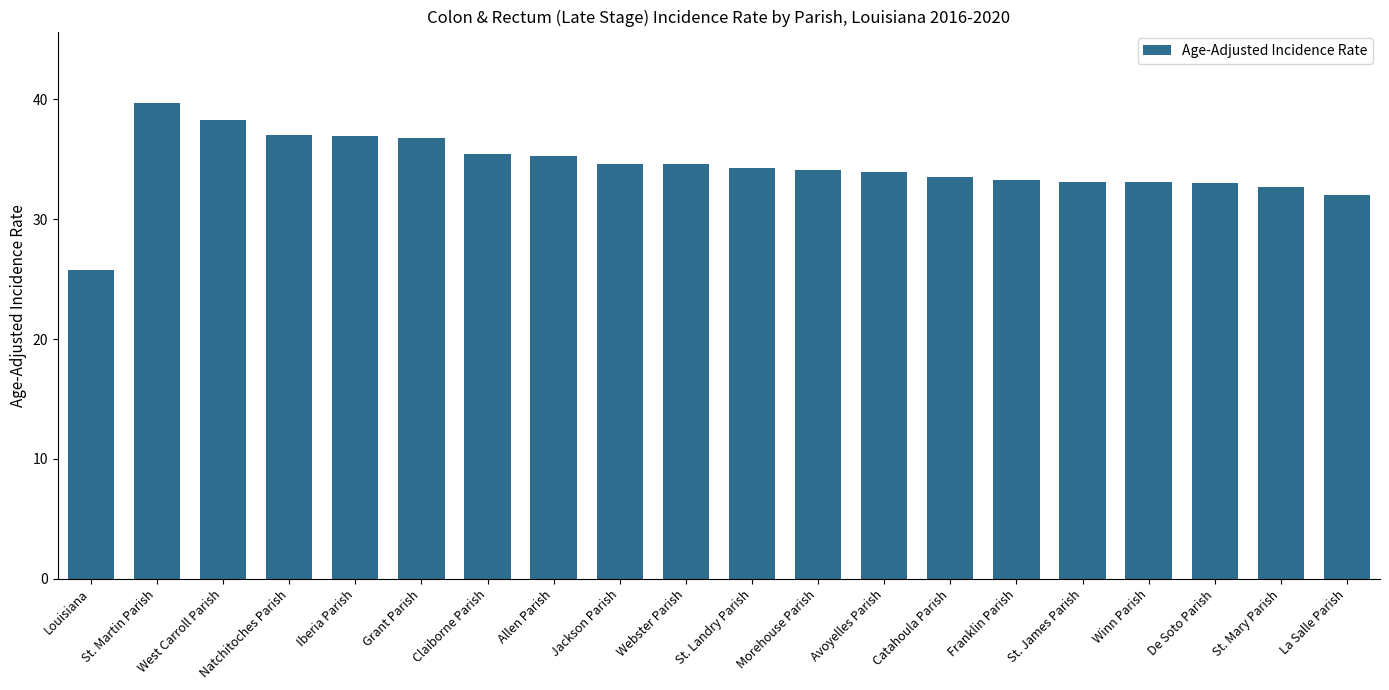

What is the sum of all values?

687.4